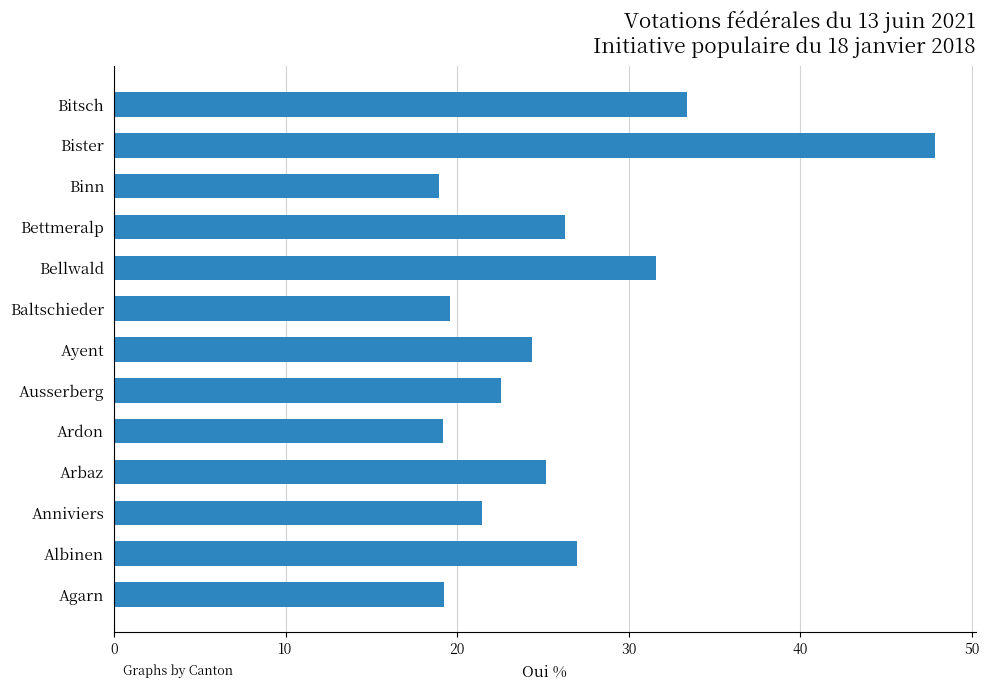

Between Ausserberg and Arbaz, which is larger?

Arbaz